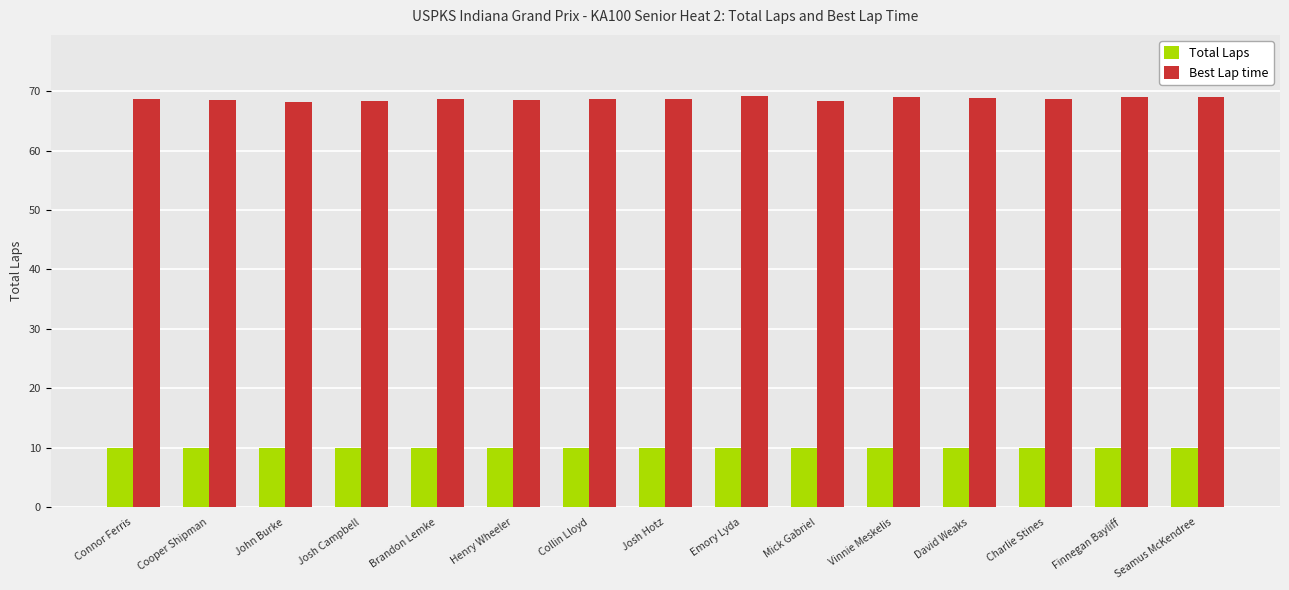

Is it true that Total Laps equals 10.0 at Emory Lyda?

True